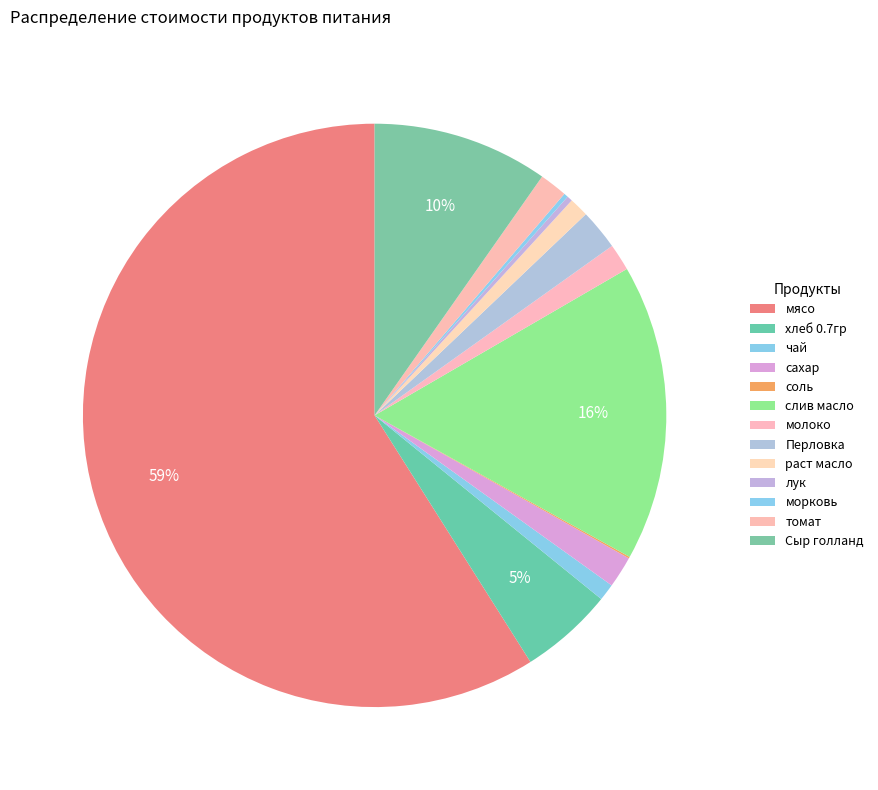

Which slice is the smallest?

соль